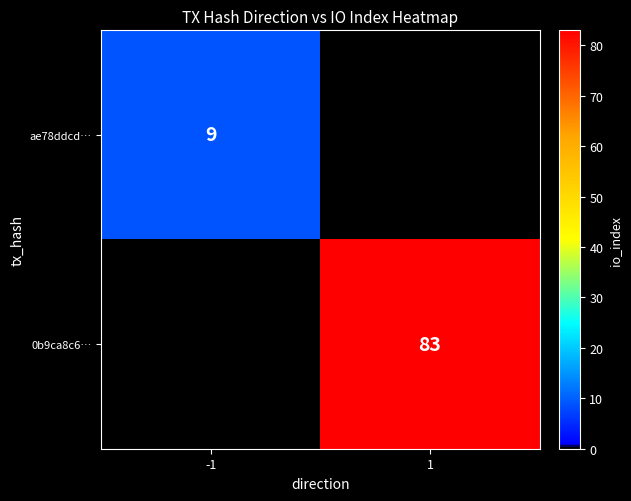

Count the number of categories in the chart.

2